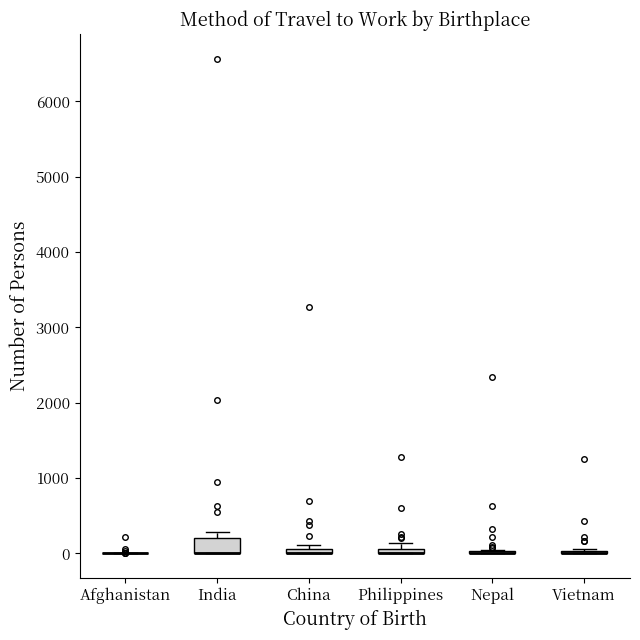

Which box is the tallest, from its lower edge to its upper edge?

India